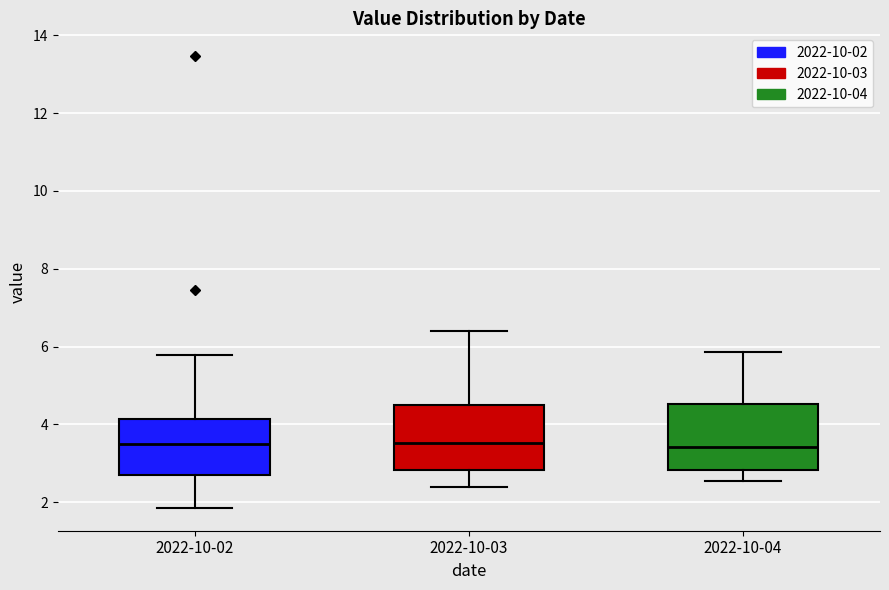

Where is the upper edge of the box for 2022-10-04 on the y-axis? The values are not printed on the chart, so give them approximately, as read against the axis.

4.6